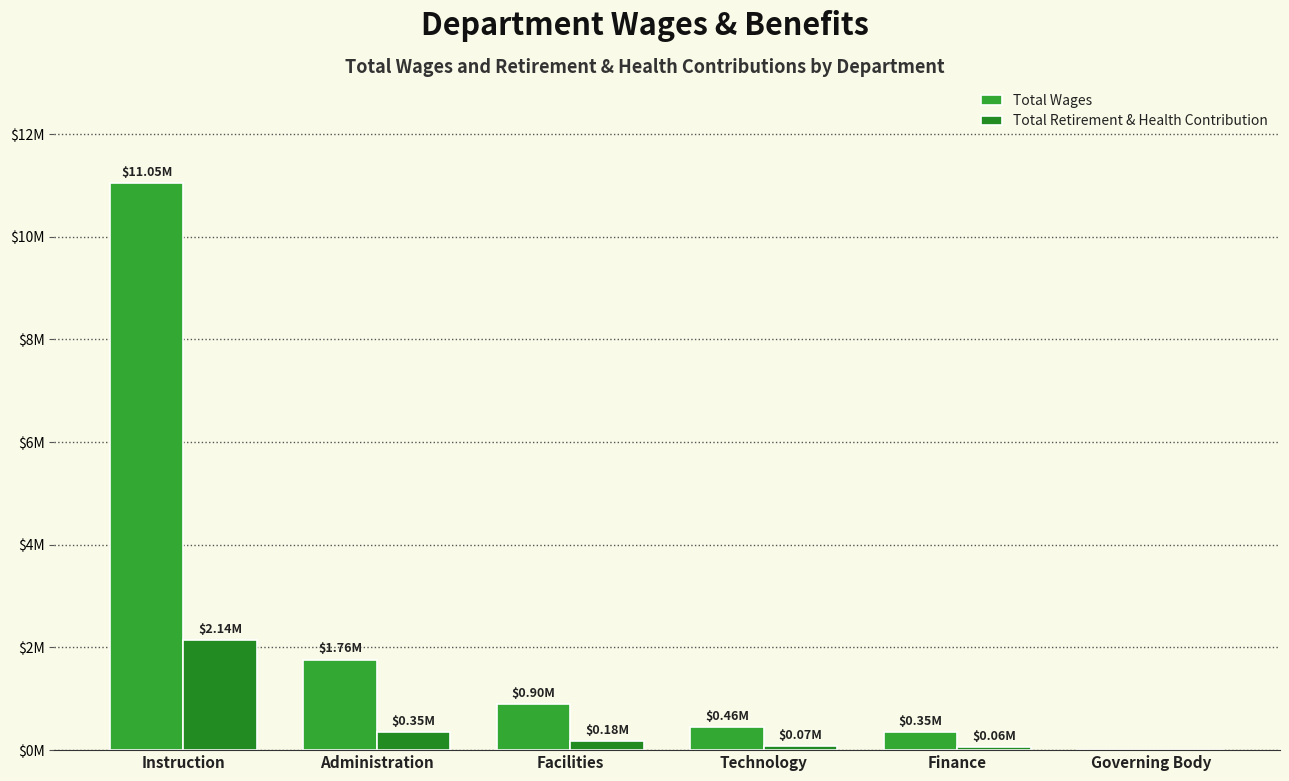

What are all the series names shown in the legend?

Total Wages, Total Retirement & Health Contribution